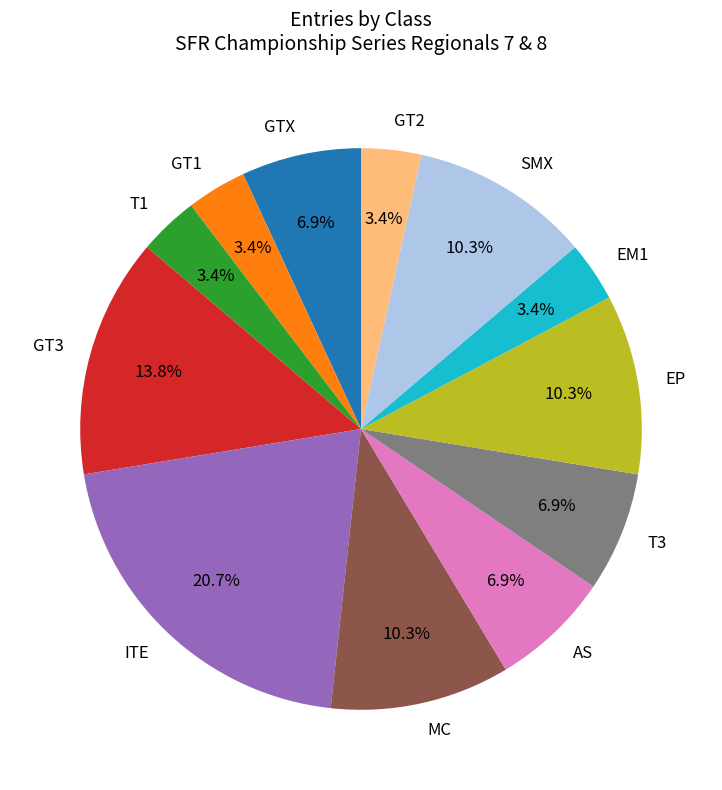

Is it true that GT1 is 3% of the pie?

True